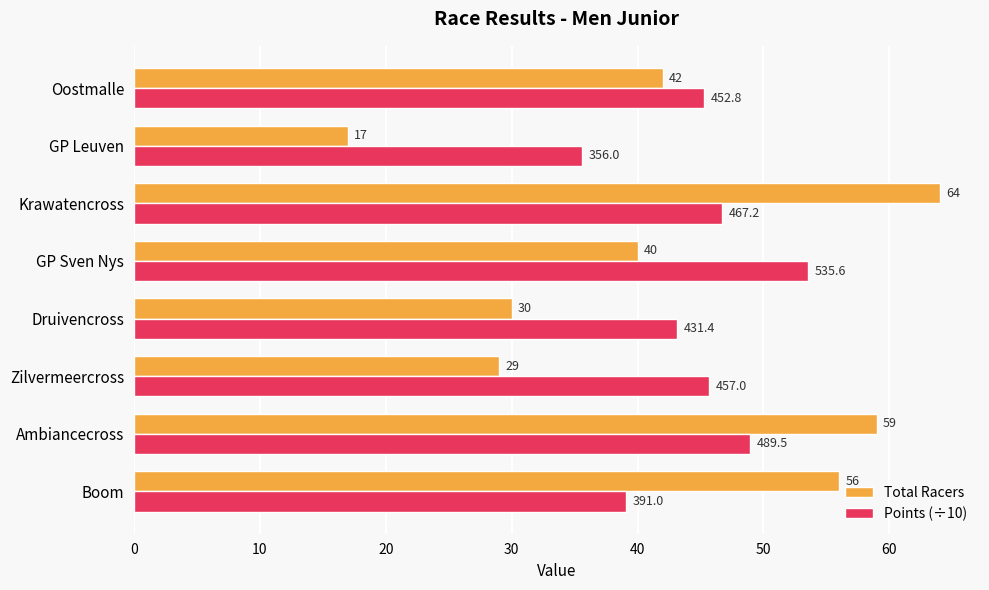

What are all the series names shown in the legend?

Total Racers, Points (÷10)